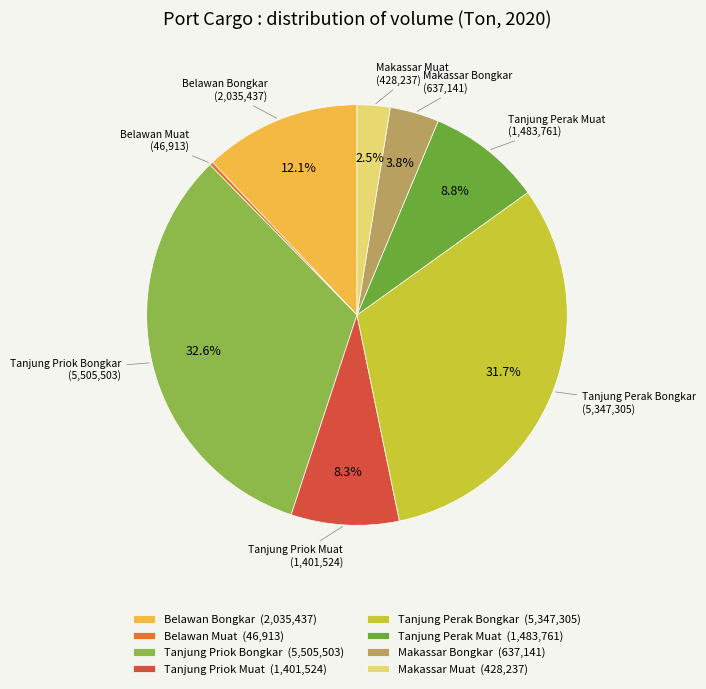

Does Tanjung Perak Bongkar account for over 50% of the chart?

No